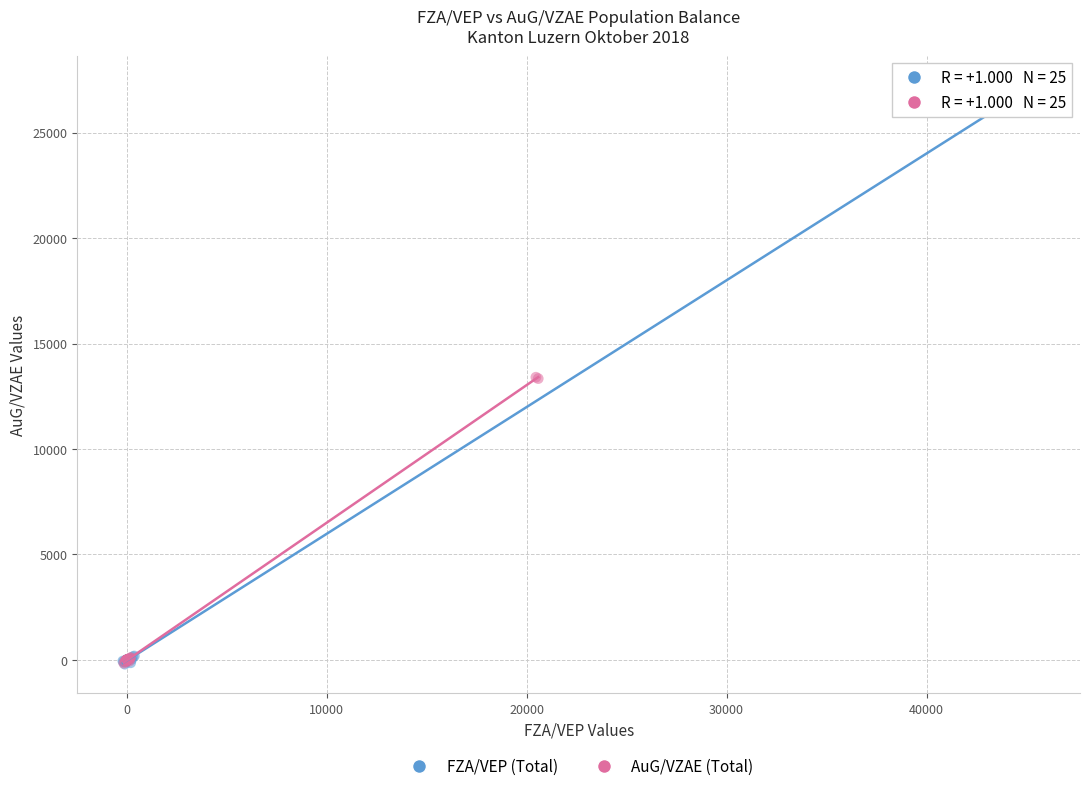

What are all the series names shown in the legend?

FZA/VEP (Total), AuG/VZAE (Total)